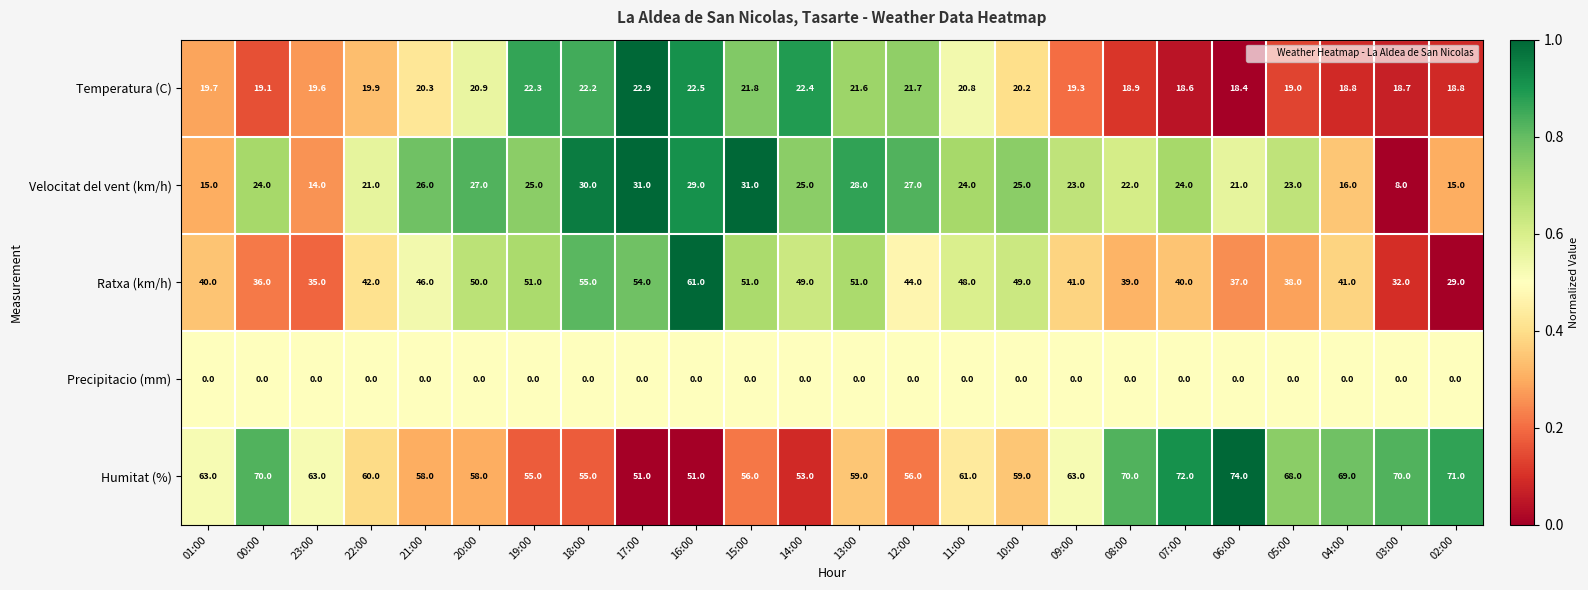

What is the sum of all Humitat (%) values?

1485.0